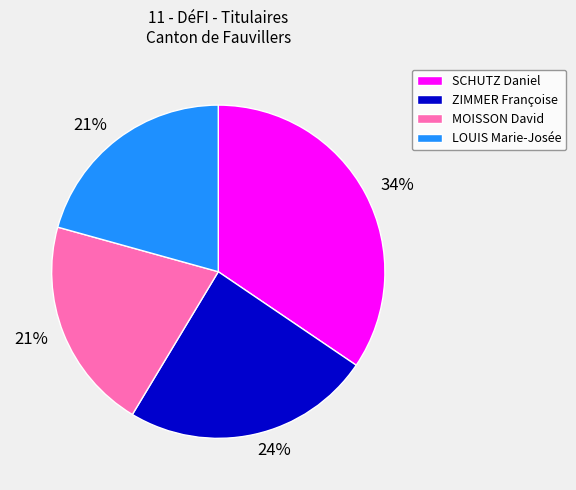

What percentage is the MOISSON David slice, to the nearest percent?

21%